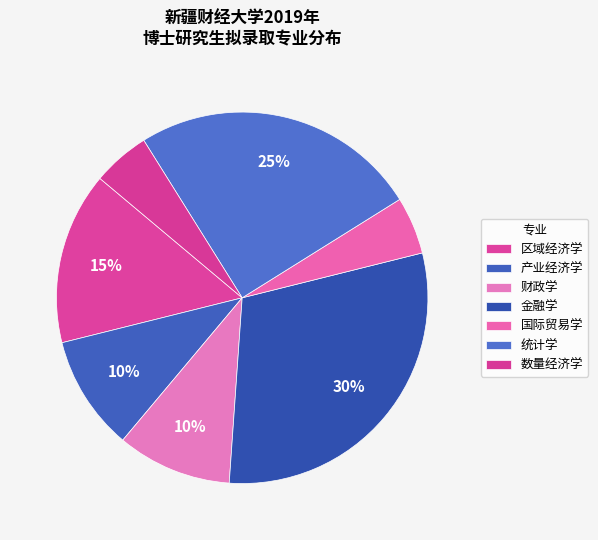

Is it true that 产业经济学 is 10% of the pie?

True